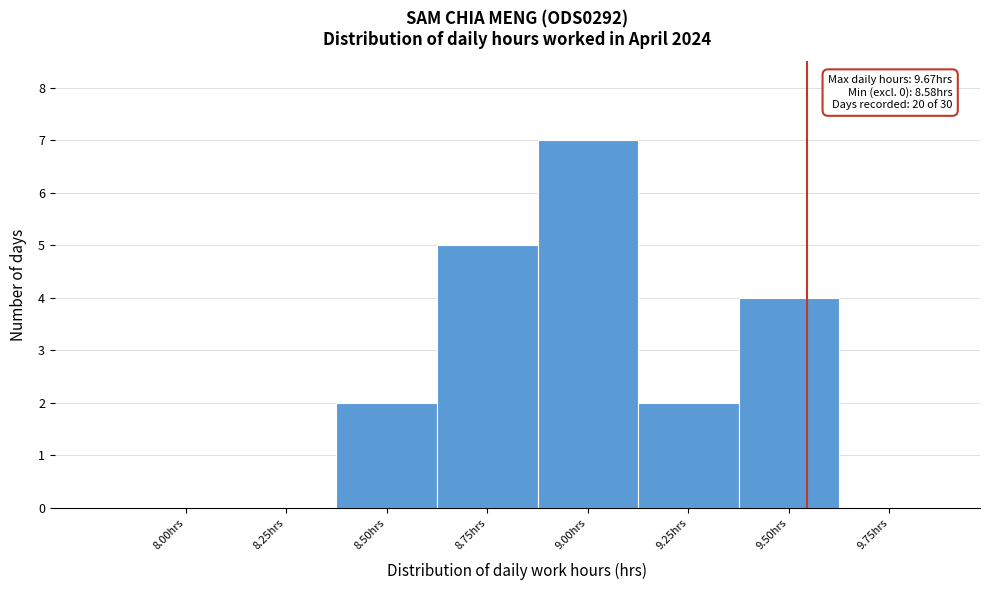

Reading right to left, extract all data points from this chart.

9.75hrs=0	9.50hrs=4	9.25hrs=2	9.00hrs=7	8.75hrs=5	8.50hrs=2	8.25hrs=0	8.00hrs=0